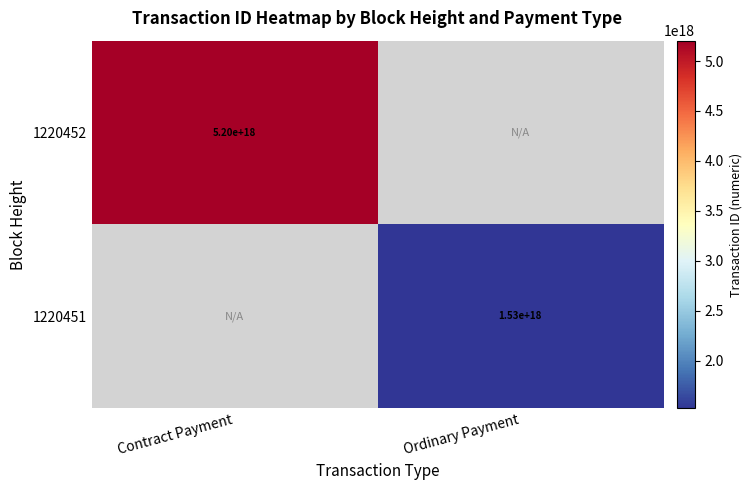

At how many categories does at least one series exceed 5165224145433834496?

1